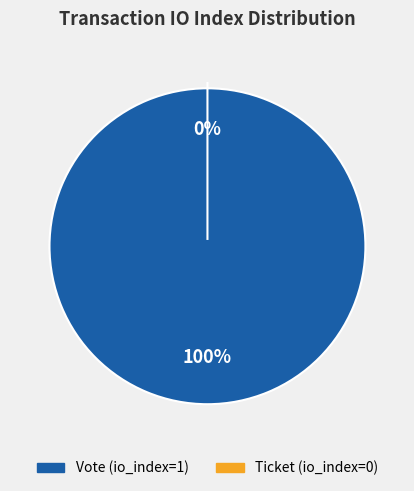

How many slices are in this pie chart?

2